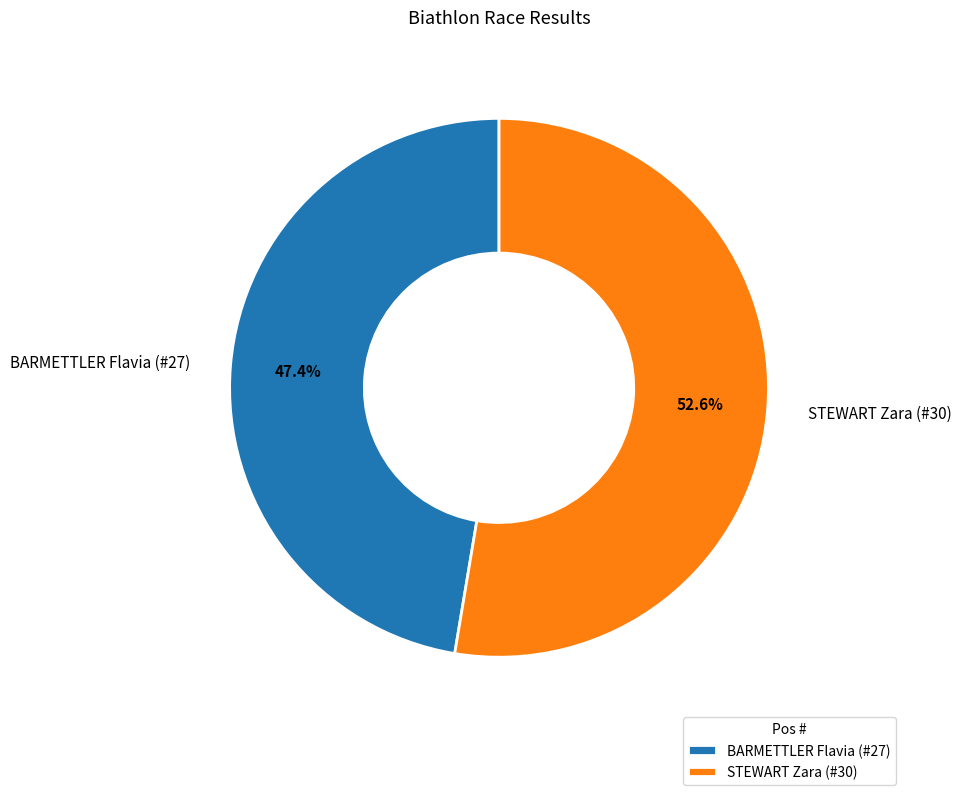

Rank the categories by value from lowest to highest.

BARMETTLER Flavia (#27), STEWART Zara (#30)